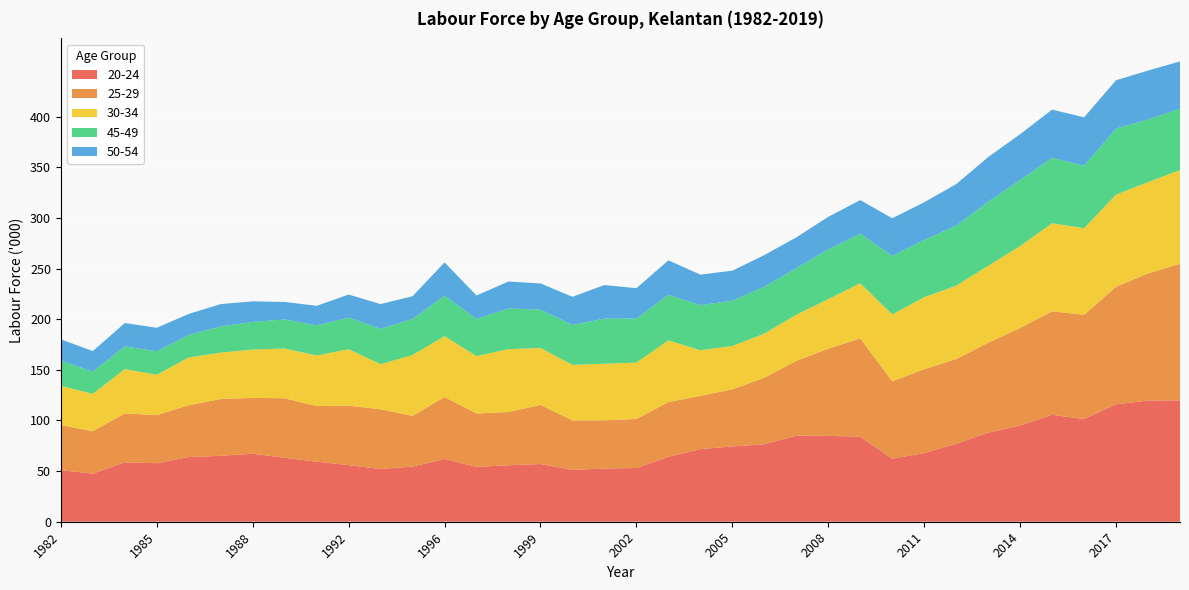

Reading left to right, transcribe all the data shown in this chart.

20-24: 51.0	47.5	58.8	57.8	63.9	65.1	67.2	63.2	59.3	56.0	52.1	54.5	62.0	54.2	55.8	57.0	51.2	52.5	53.1	64.2	71.7	74.4	76.5	85.0	84.8	84.0	62.3	67.8	77.0	88.0	95.1	105.6	101.5	116.0	119.7	119.9
25-29: 44.5	41.9	48.2	47.5	51.2	56.1	55.1	58.8	54.9	58.7	58.9	50.1	61.2	52.7	52.6	58.4	48.9	47.7	48.4	54.0	52.7	56.4	65.7	73.9	86.1	97.2	76.5	82.8	83.7	88.8	96.3	102.3	102.9	116.1	125.6	134.9
30-34: 38.7	37.0	43.7	39.9	47.2	45.8	47.8	49.1	50.0	55.7	44.6	60.1	60.1	56.7	62.1	56.3	54.8	55.9	55.7	60.9	45.0	42.8	43.6	45.6	49.0	54.4	66.0	71.2	72.4	76.0	80.9	86.9	85.6	91.0	90.2	92.6
45-49: 24.9	21.9	22.5	23.1	22.3	25.9	27.3	28.7	29.8	31.2	35.0	35.5	40.0	36.7	40.1	37.8	39.5	44.5	43.5	45.1	44.5	44.8	46.3	46.0	49.2	49.0	57.7	56.5	59.5	63.3	65.2	64.7	61.6	65.3	61.8	60.6
50-54: 21.1	20.3	23.1	23.3	20.7	22.1	20.3	17.3	19.3	22.8	24.4	22.6	32.9	23.2	26.7	25.9	27.8	33.2	30.0	34.0	30.2	29.6	31.3	30.4	32.1	33.1	37.3	37.3	40.9	44.1	45.3	47.6	47.9	47.7	48.4	46.7